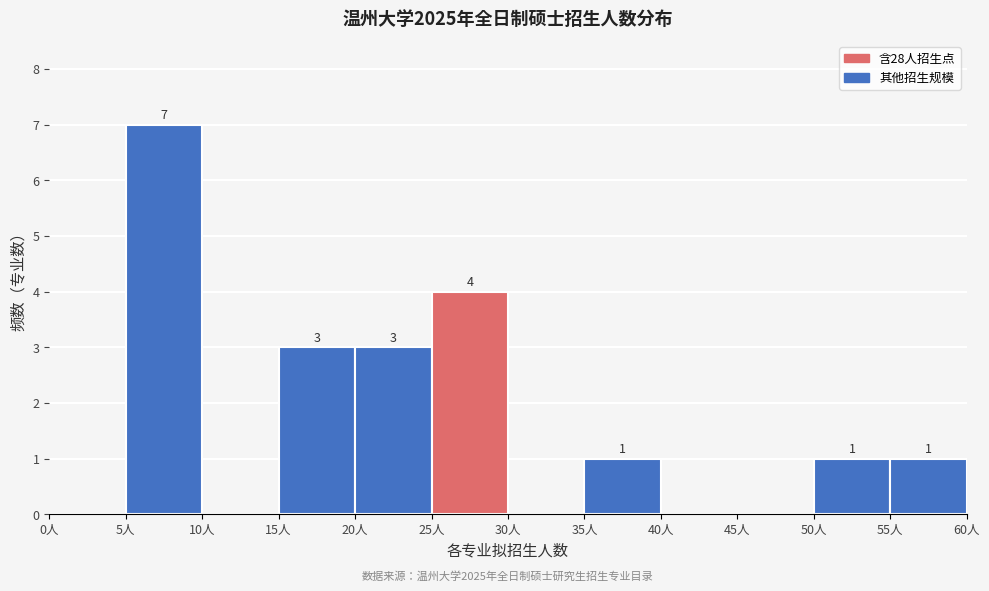

Over which range of the x-axis is the bar tallest?

5 to 10